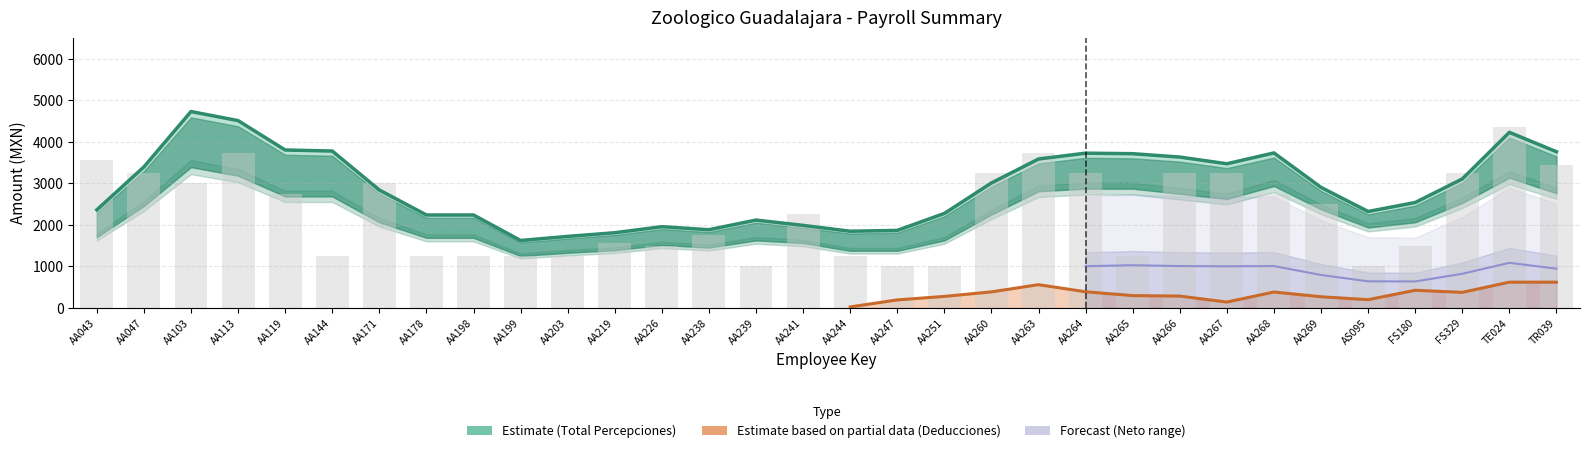

What is the value of the SUELDO bar at the 2nd from the left?

3250.0